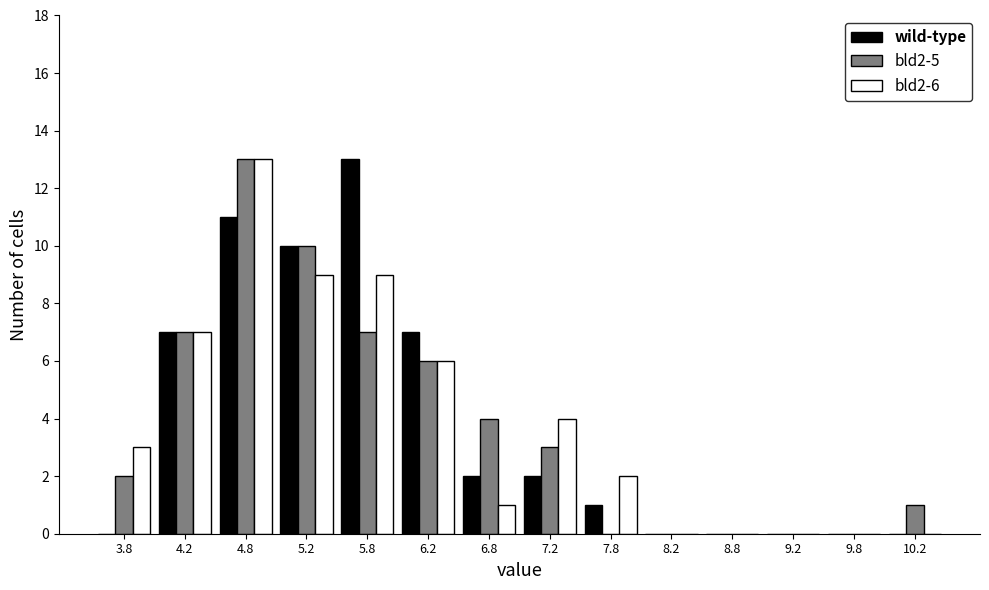

In the bld2-6 series, which range on the x-axis has the tallest bar?

4.5 to 5.0